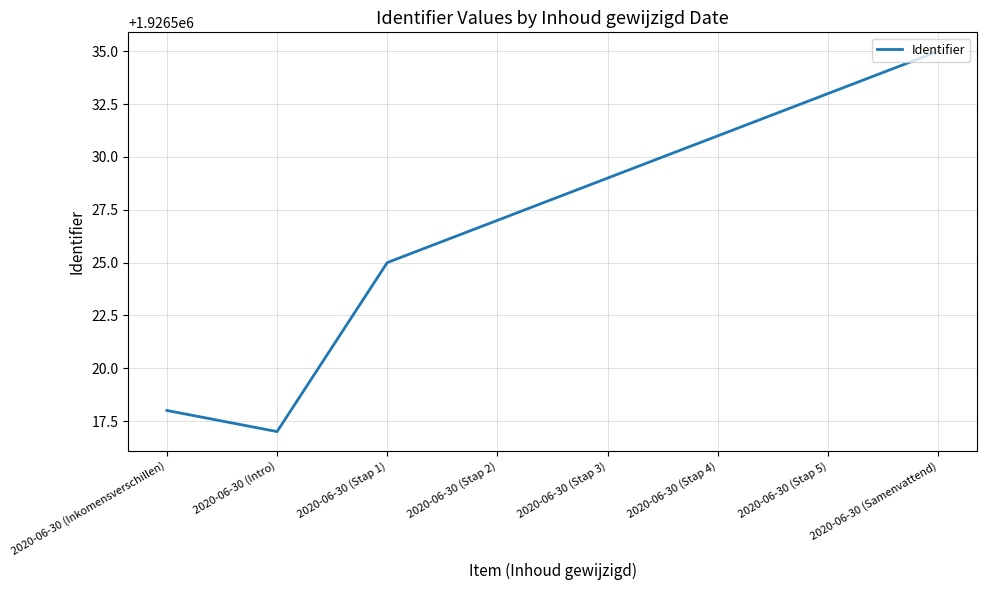

True or false: there are more than 2 points higher than both neighbors.

False